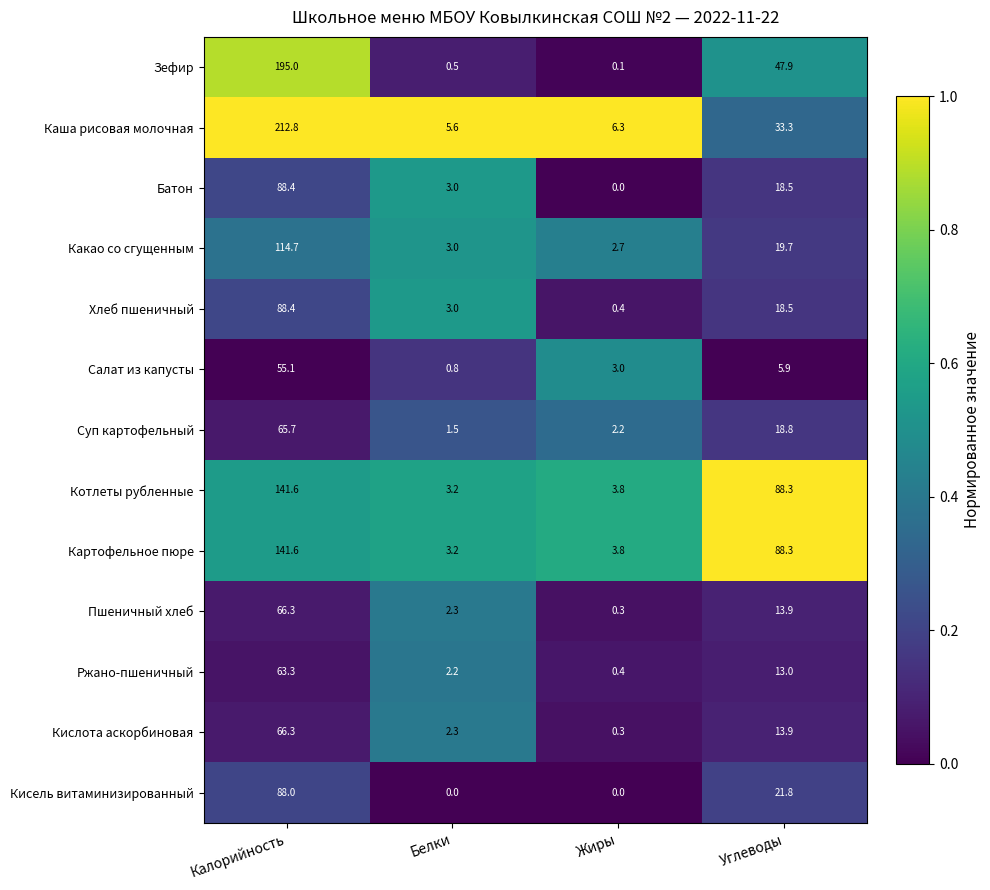

Which category has the highest value across all series?

Калорийность